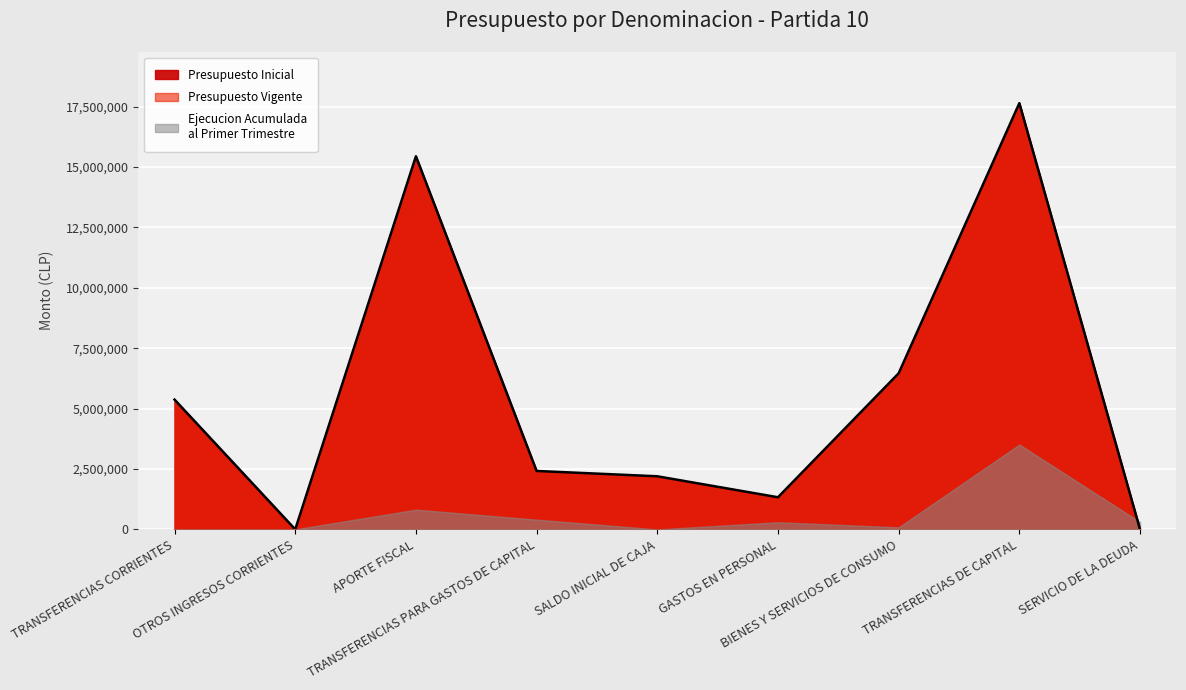

At which label is Presupuesto Vigente closest to 8823400?

BIENES Y SERVICIOS DE CONSUMO